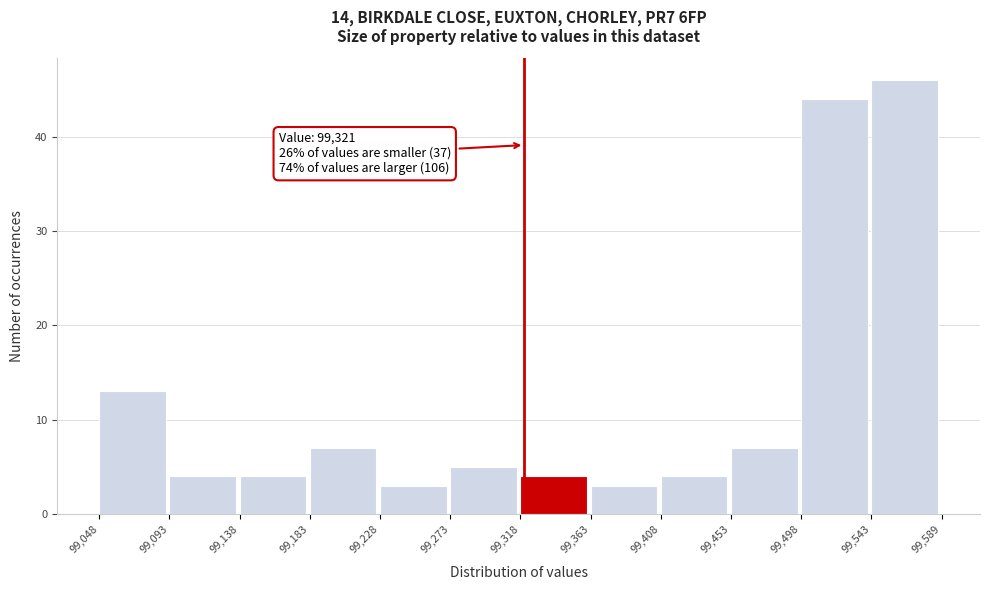

Which range on the x-axis has the tallest bar?

99,543 to 99,589